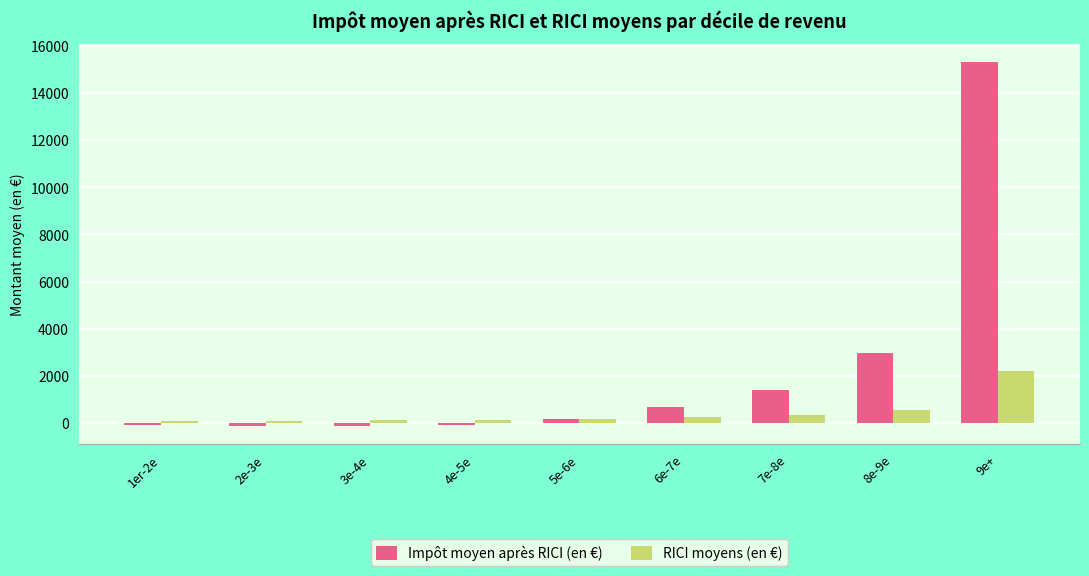

Between 2e-3e and 6e-7e, which series saw the biggest shift?

Impôt moyen après RICI (en €)